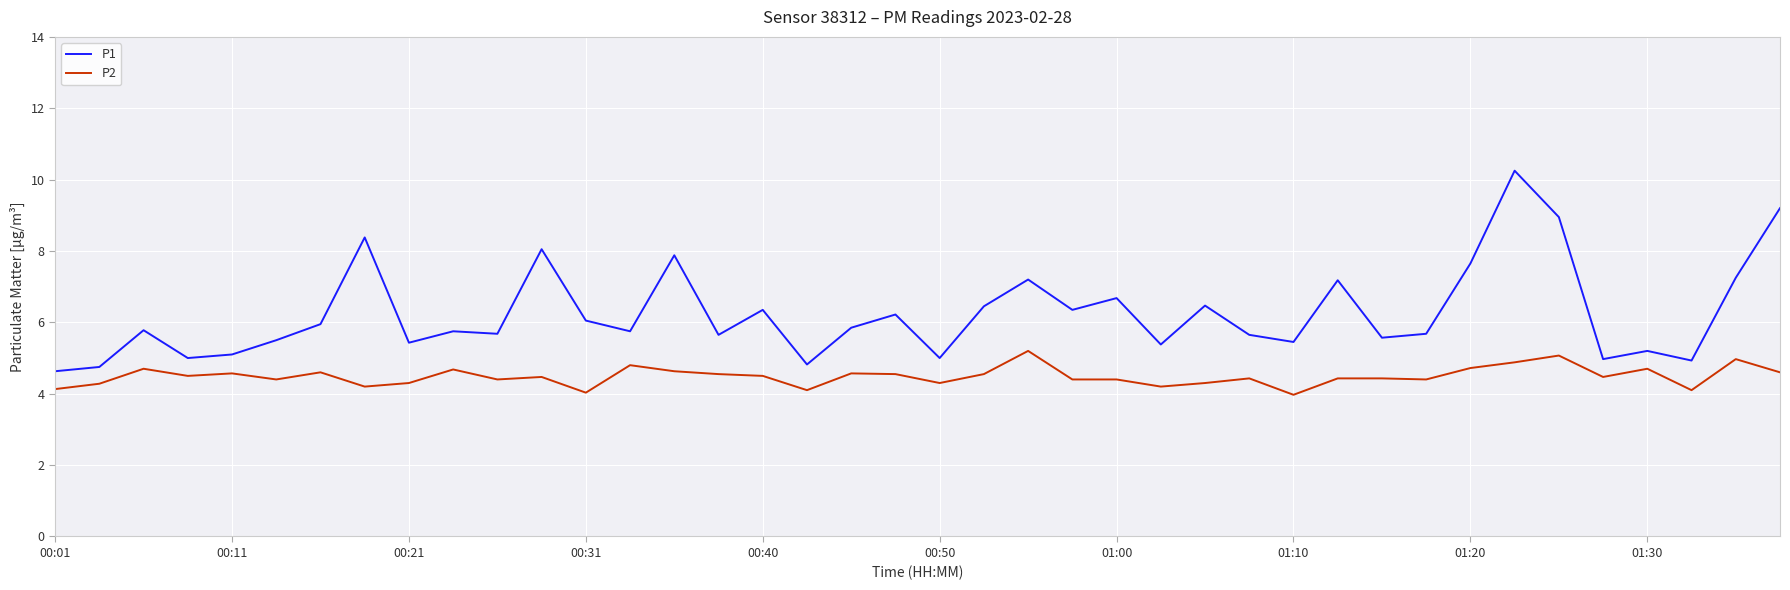

List the series in order of their peak value, highest first.

P1, P2